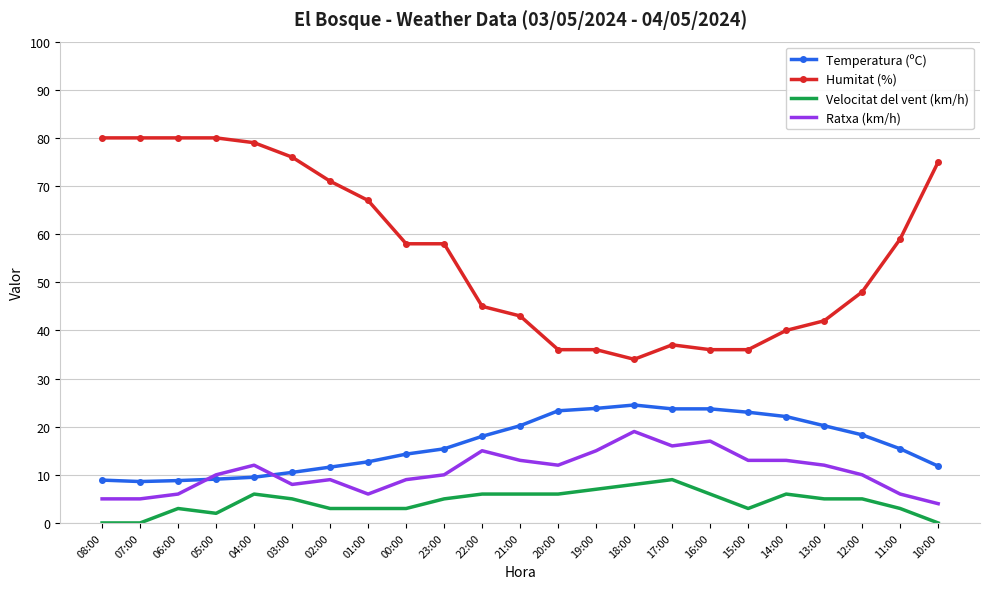

What is the total value across all series at 20:00?

77.3